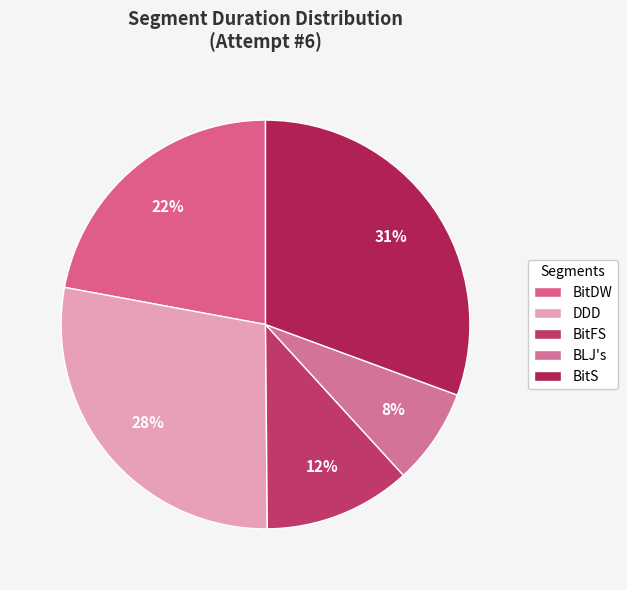

True or false: BitDW accounts for 22% of the total.

True